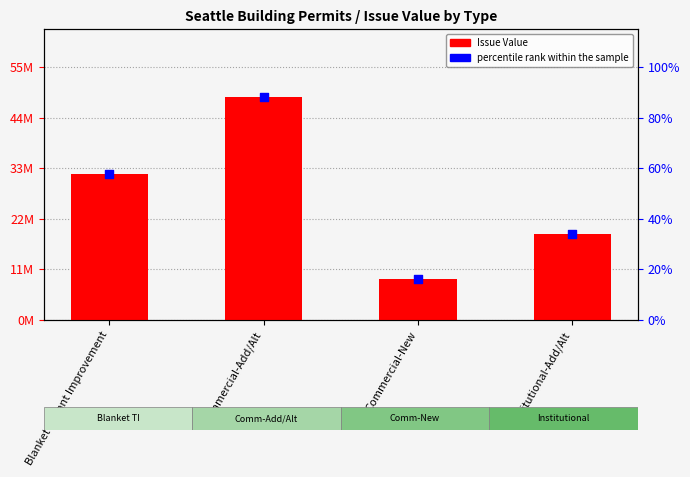

At how many categories does at least one series exceed 13807419?

3